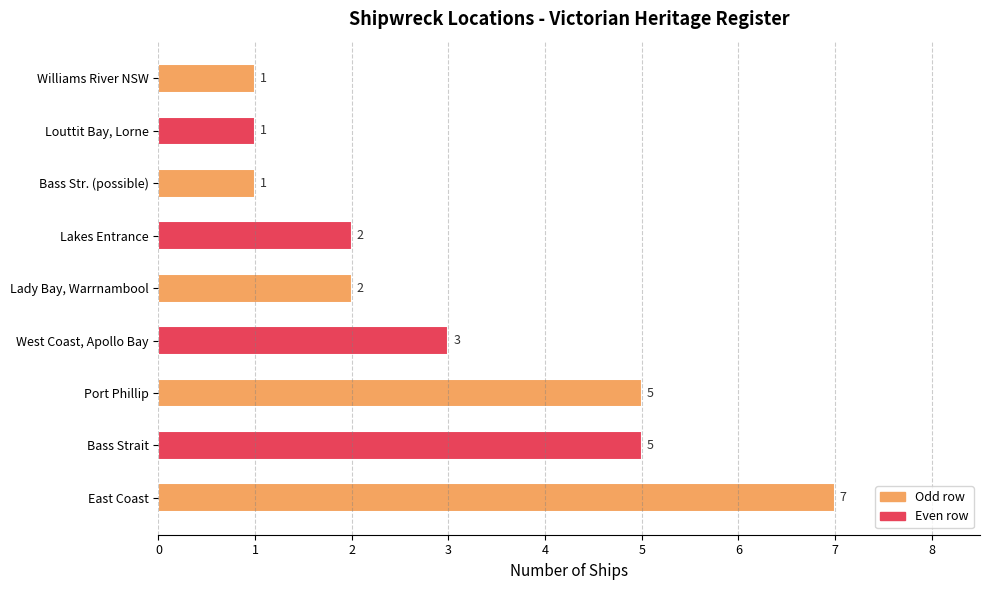

Is it true that the value at Lakes Entrance is 4?

False